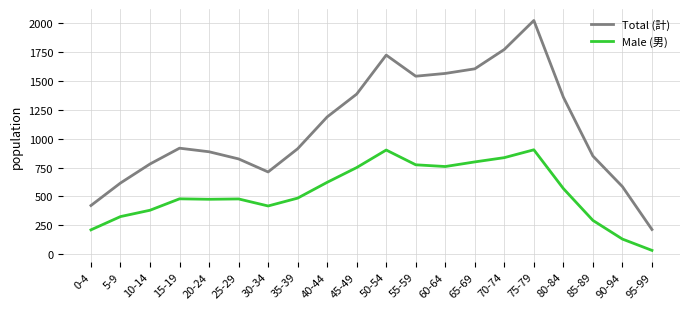

The Male (男) series shows 240 at 70-74. True or false?

False